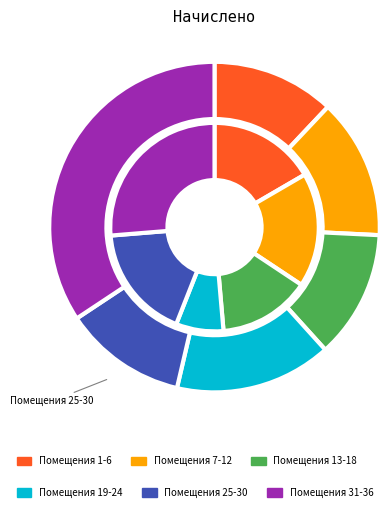

Does 1 account for over 50% of the chart?

No